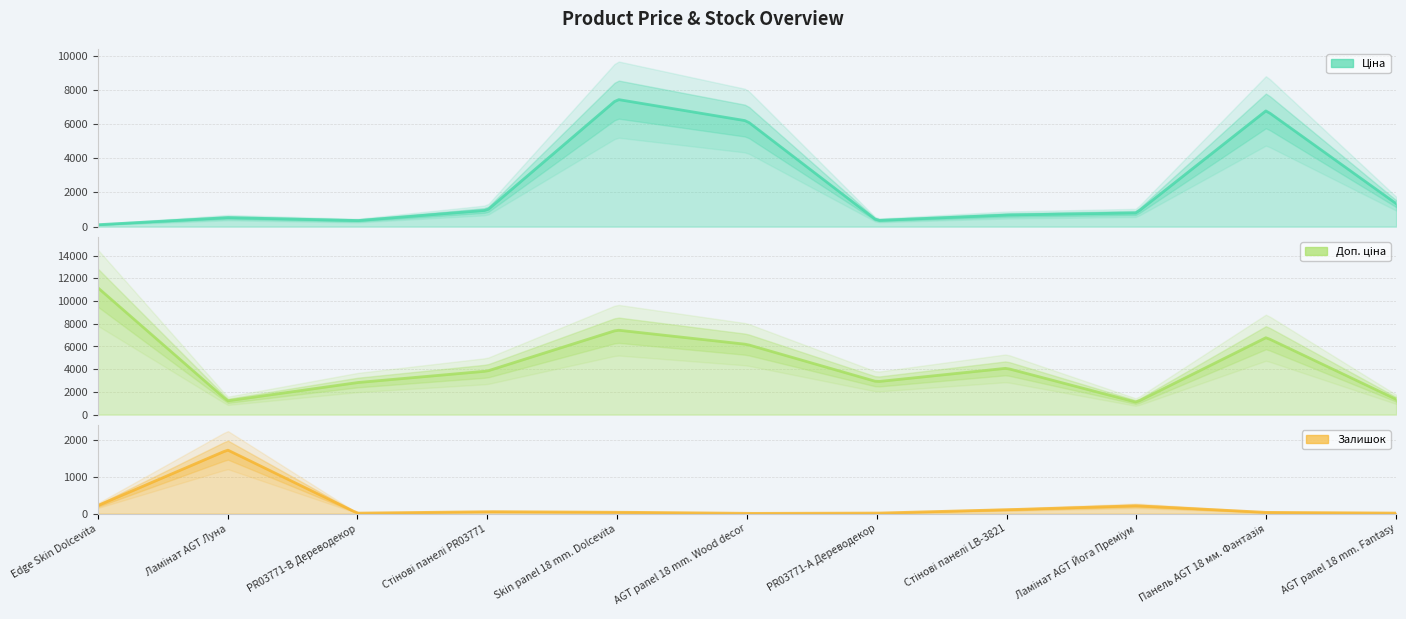

Which series has the largest total across all categories?

Доп. ціна